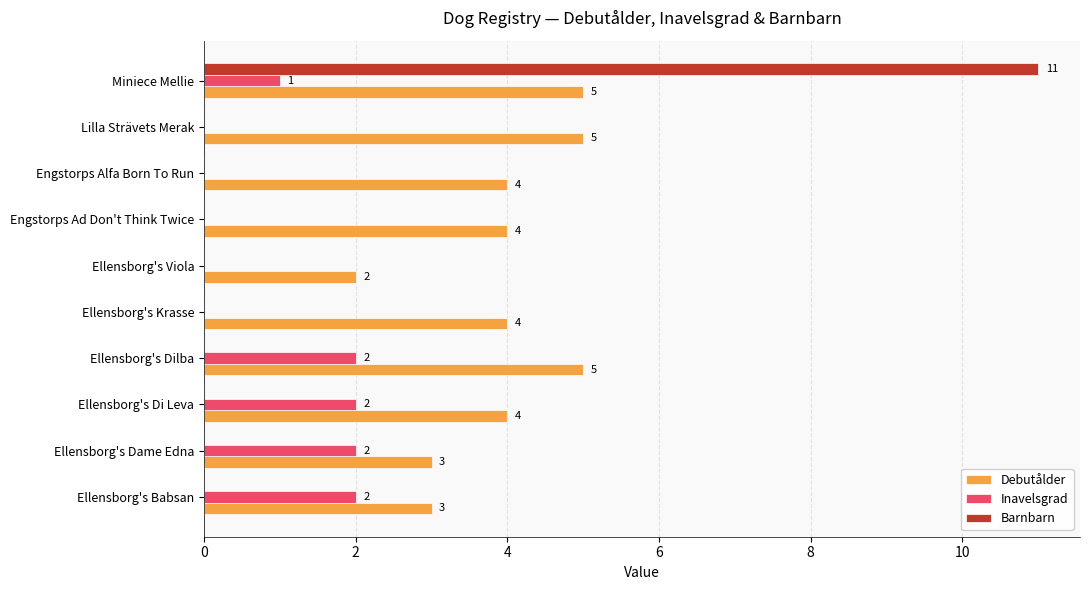

At which category is the sum across all series the highest?

Miniece Mellie